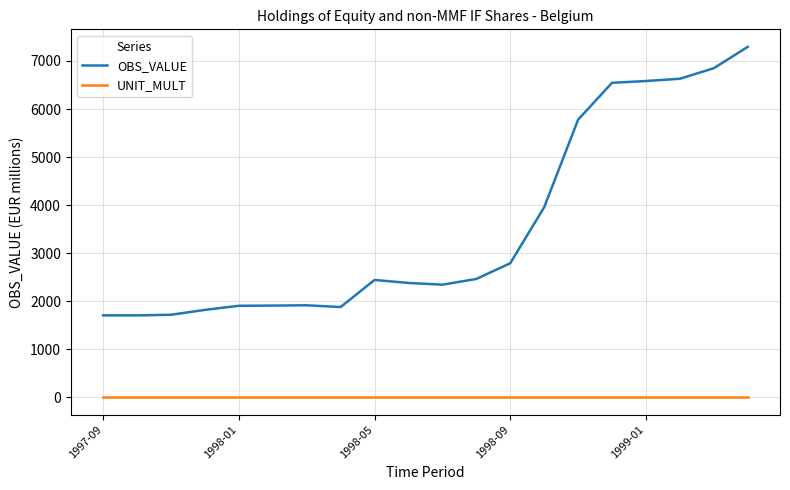

True or false: OBS_VALUE has more than 1 points higher than both neighbors.

True